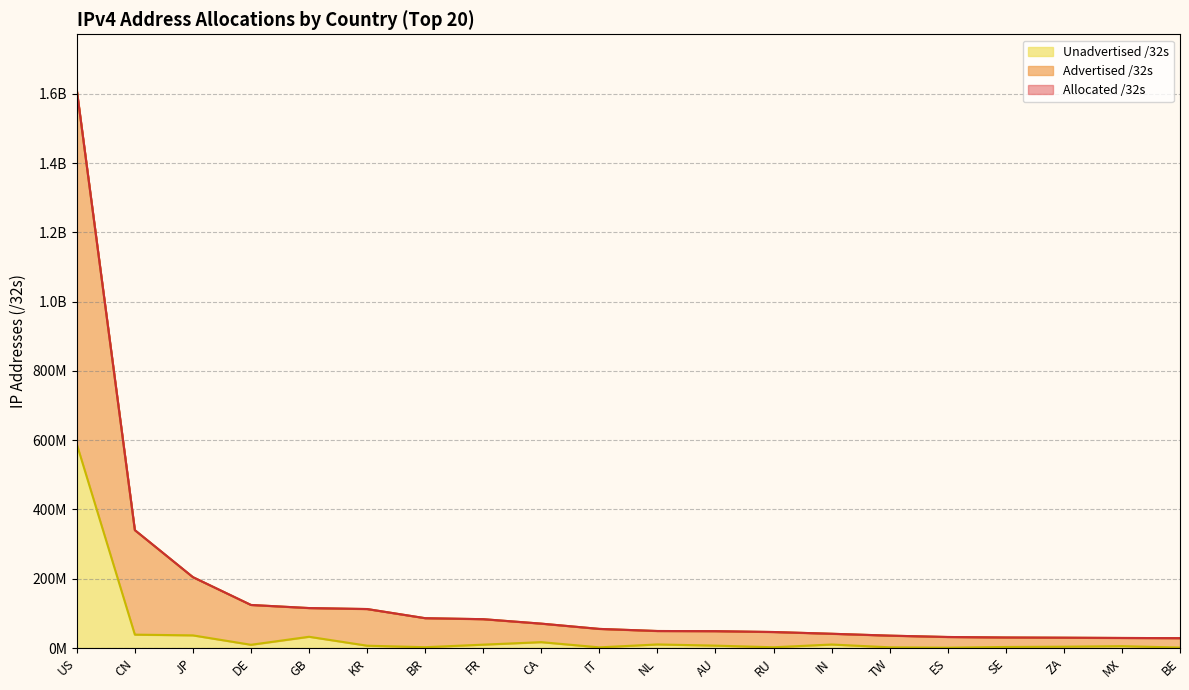

At how many categories does at least one series exceed 965236845?

1